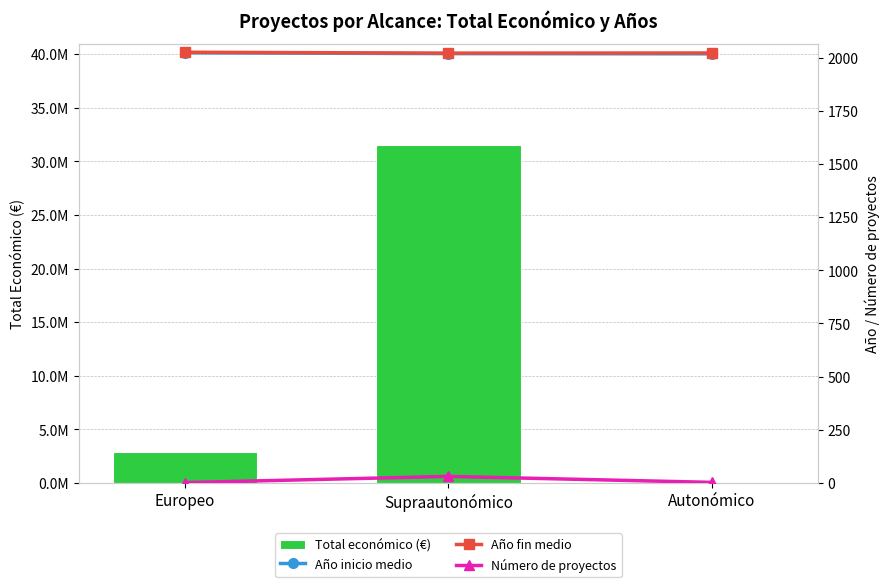

What are all the series names shown in the legend?

Total económico (€), Año inicio medio, Año fin medio, Número de proyectos